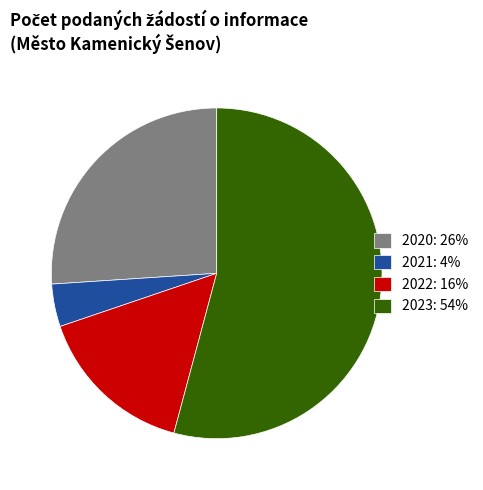

Is 2022: 16% the majority of the pie?

No